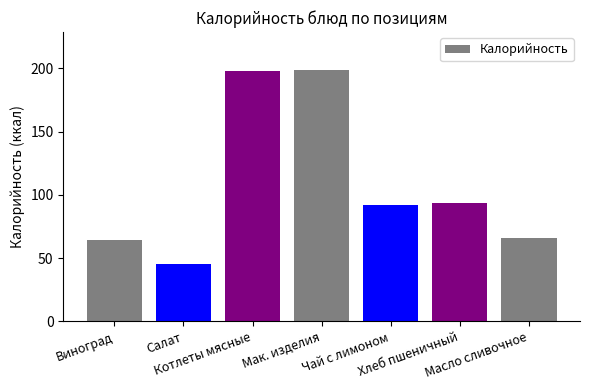

What is the difference between the second highest and second lowest values?

133.9